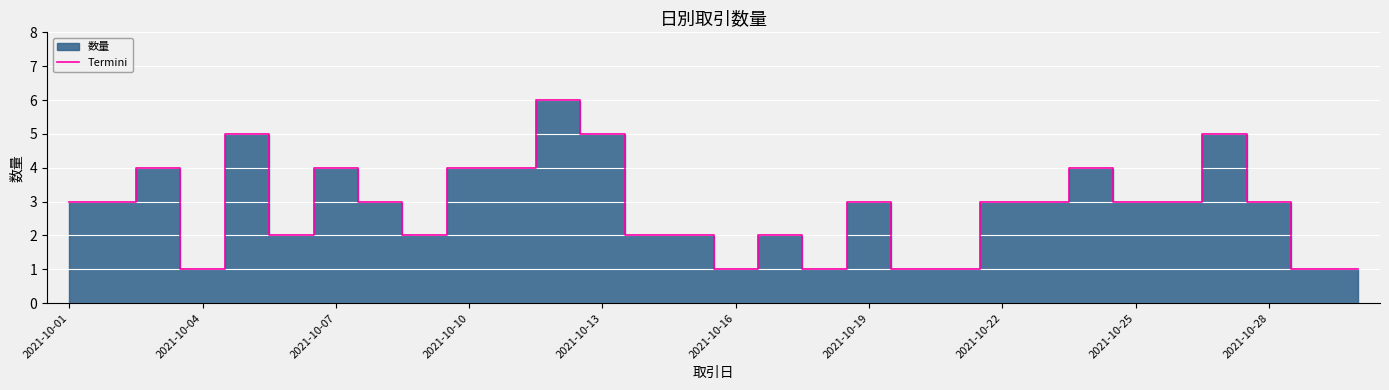

What is the highest value of the Termini series?

6